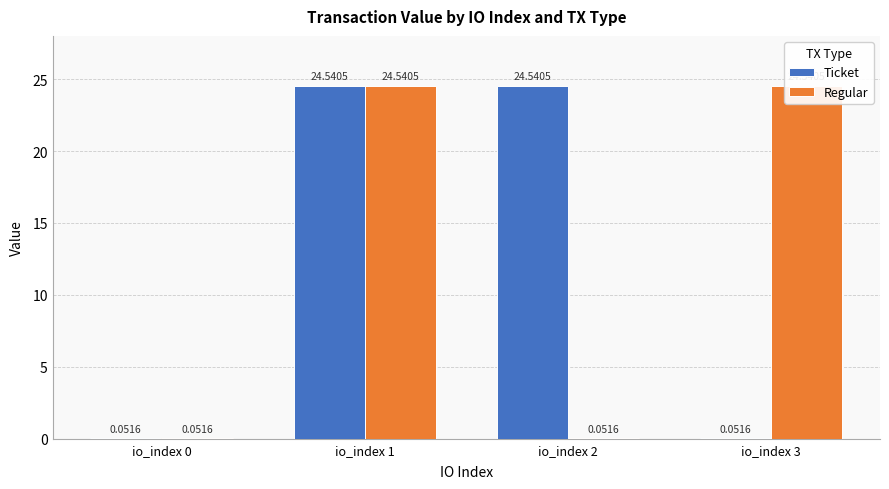

What is the sum of the Regular values at io_index 2 and io_index 1?

24.6